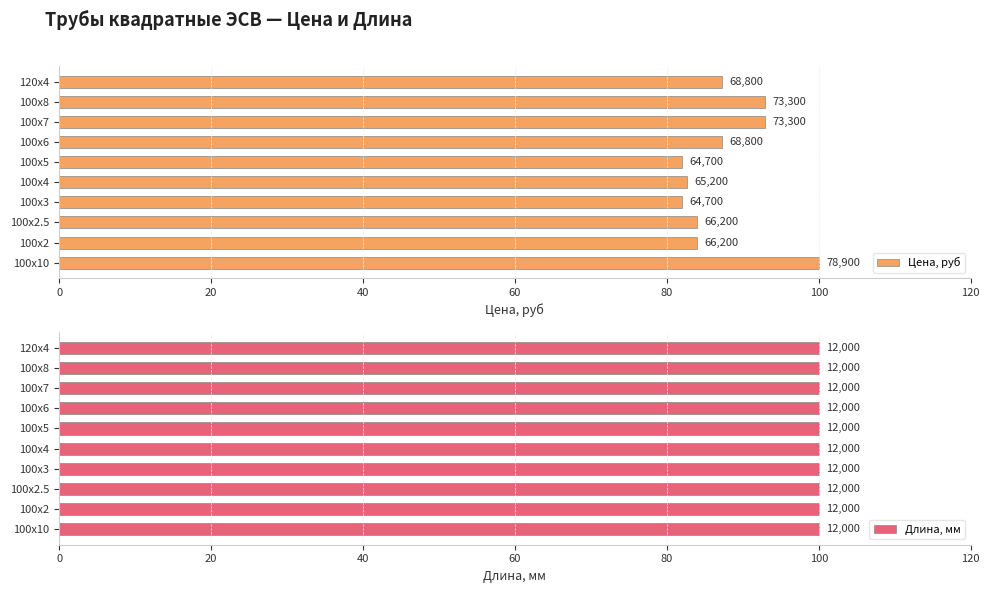

Which has a higher value, 100х5 or 100х8?

100х8